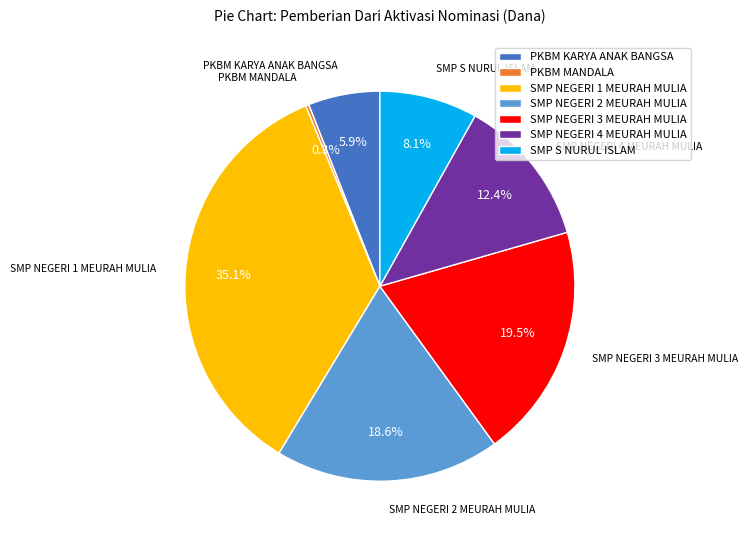

Which has a higher value, SMP NEGERI 2 MEURAH MULIA or PKBM KARYA ANAK BANGSA?

SMP NEGERI 2 MEURAH MULIA